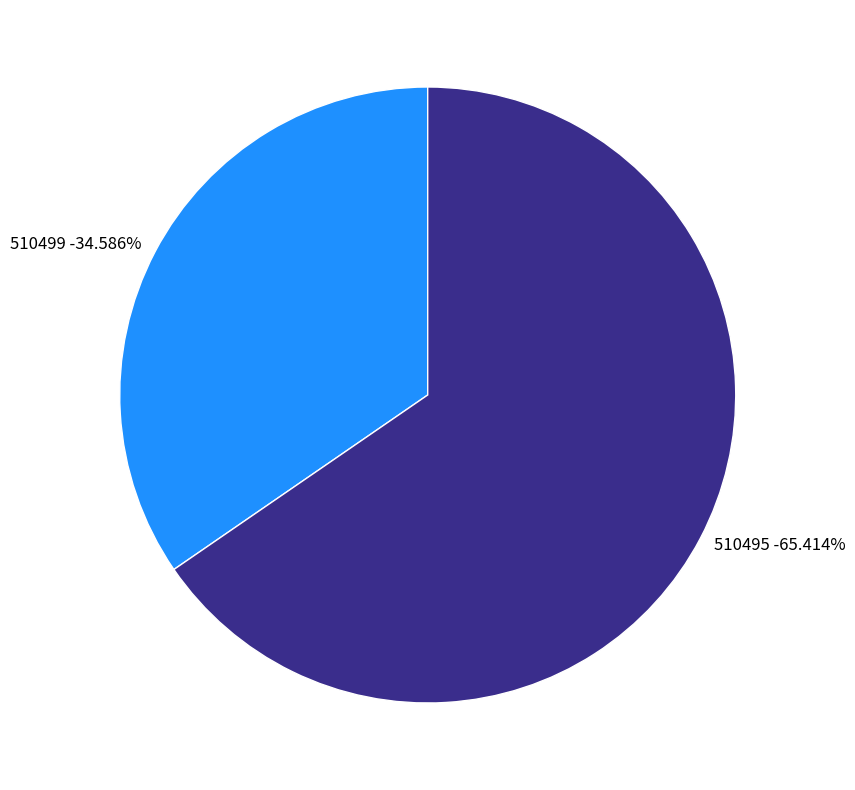

Which has a higher value, 510495 or 510499?

510495